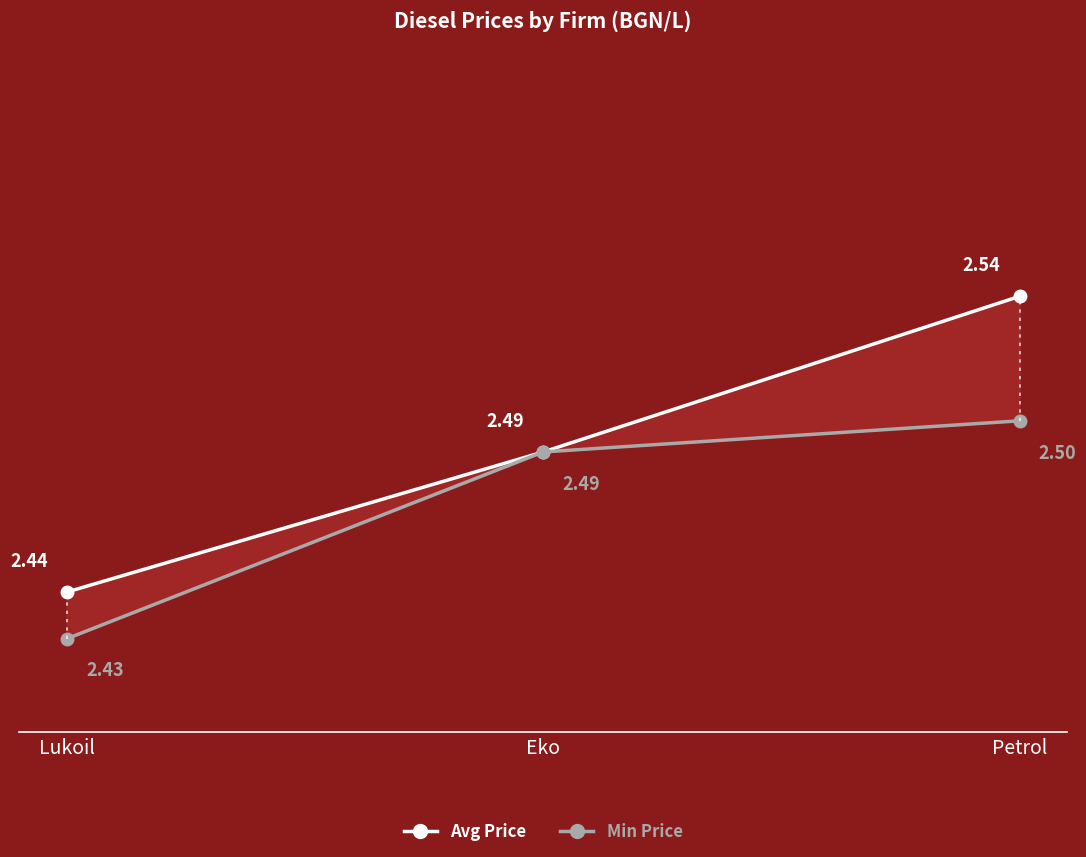

Is this an area chart (filled region under the line)?

No